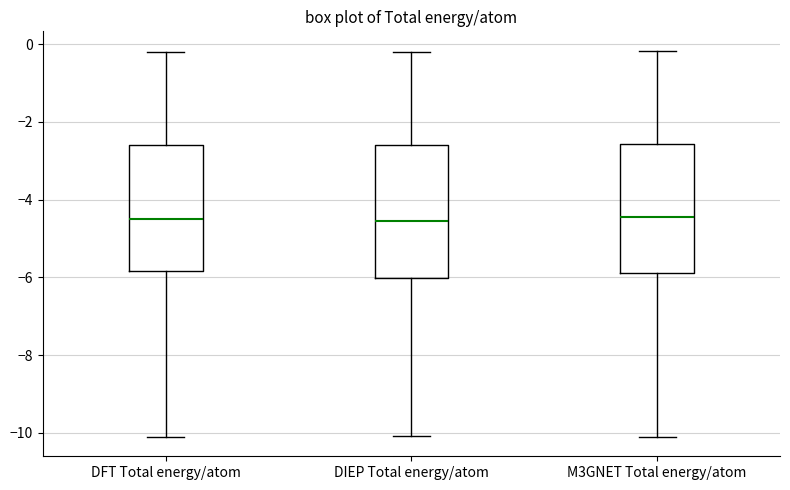

Where is the lower edge of the box for M3GNET Total energy/atom on the y-axis? The values are not printed on the chart, so give them approximately, as read against the axis.

-5.8